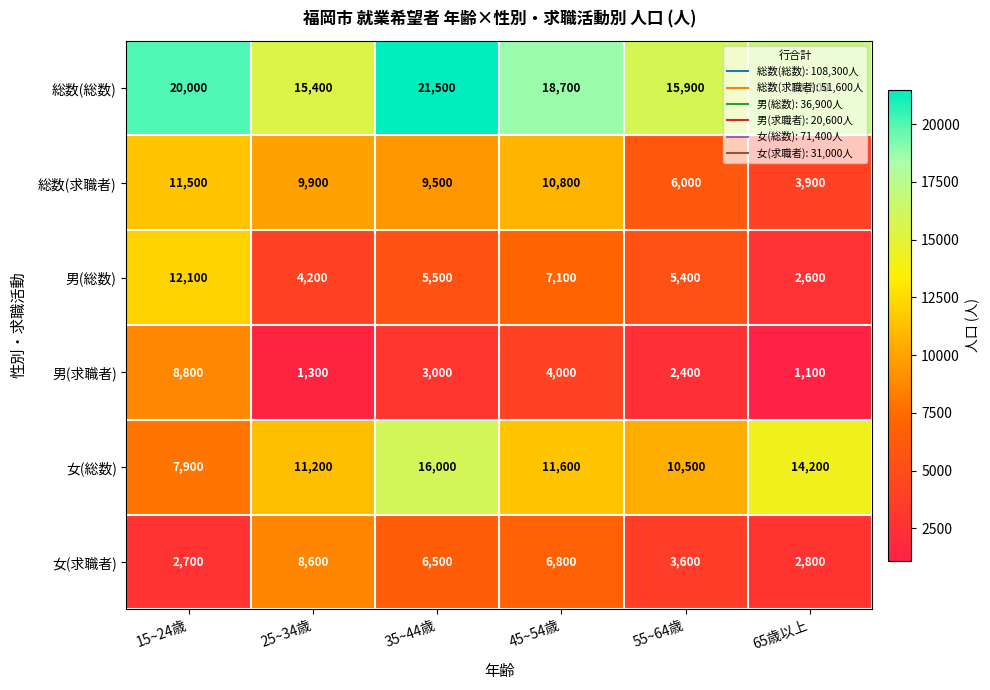

Where does the 総数(求職者) series first go above 9900?

15~24歳